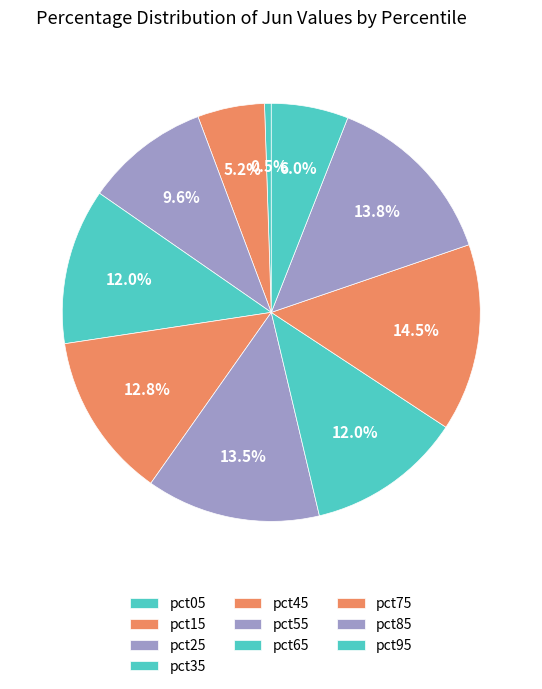

To the nearest percent, what percentage of the pie is pct75?

15%